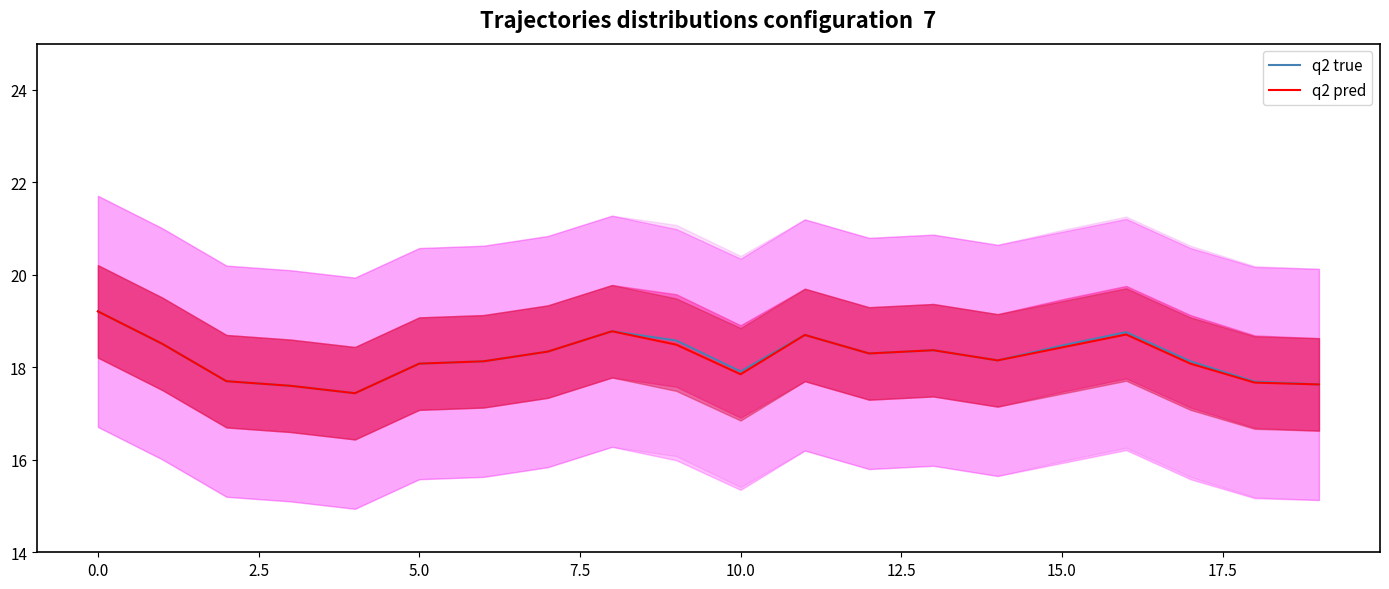

What is the label of the 17th point from the left?

16